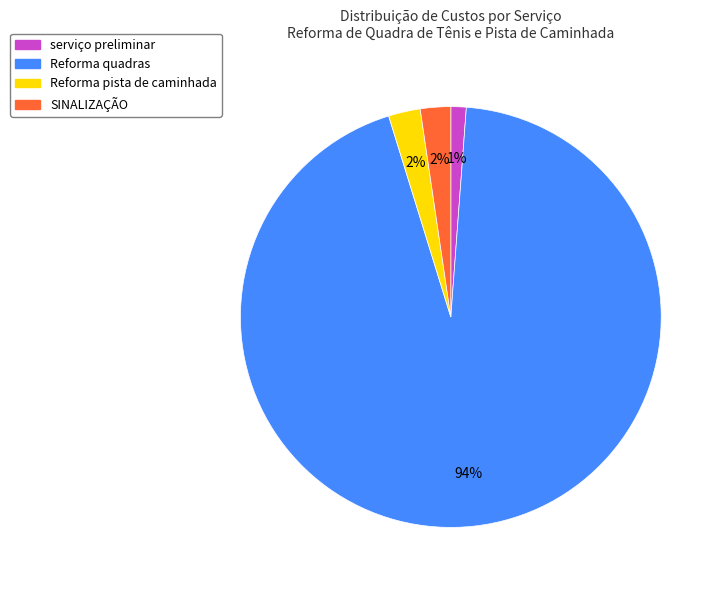

Is it true that Reforma pista de caminhada is 2% of the pie?

True